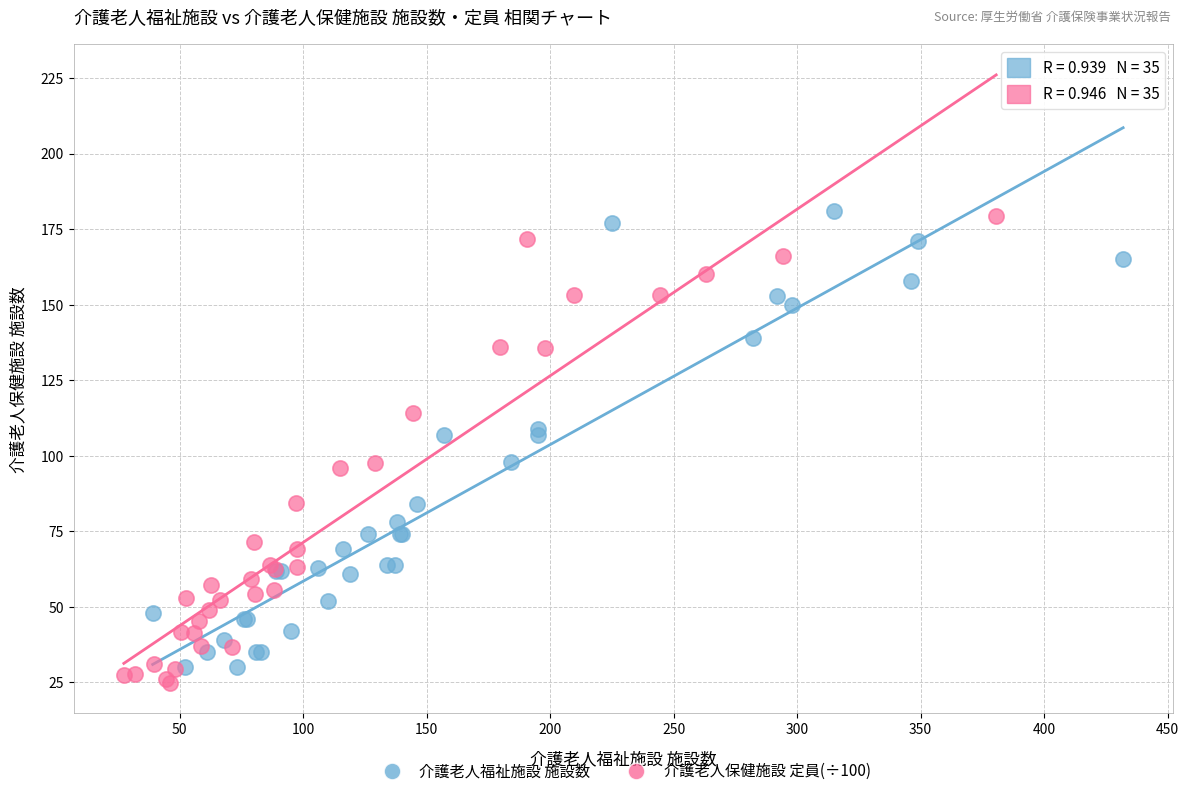

What are all the series names shown in the legend?

介護老人福祉施設 施設数, 介護老人保健施設 定員(÷100)